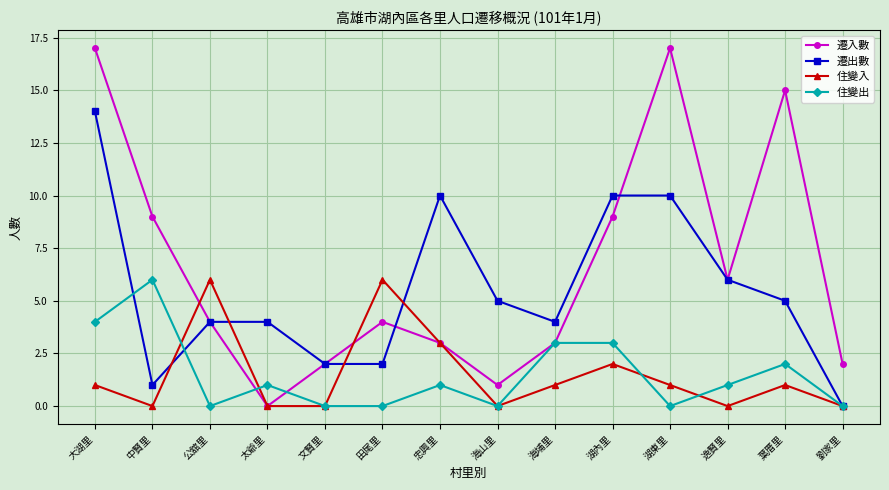

How many interior local valleys does the 遷入數 series have?

3